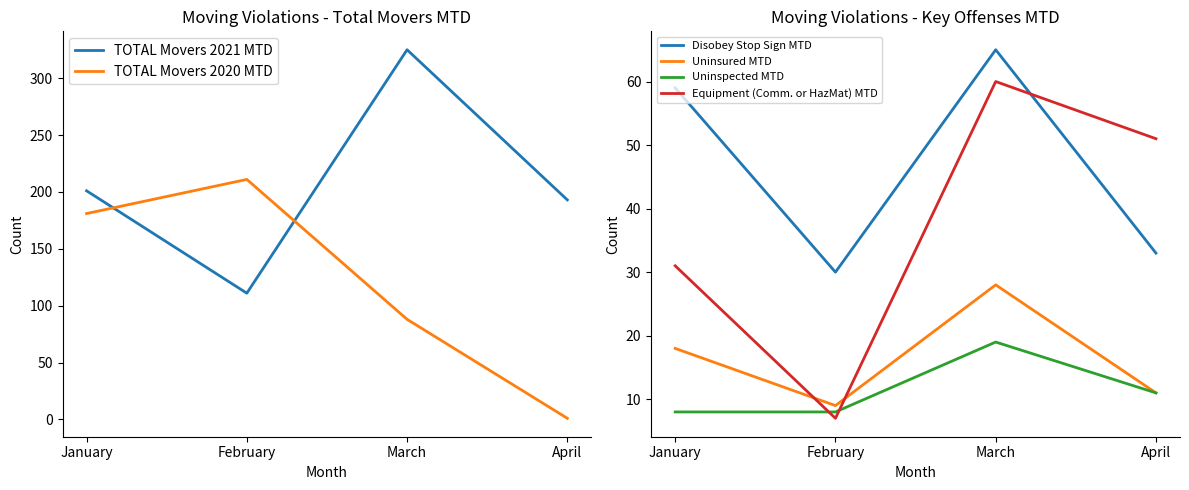

List the labels in order of Uninspected MTD value, largest first.

March, April, January, February